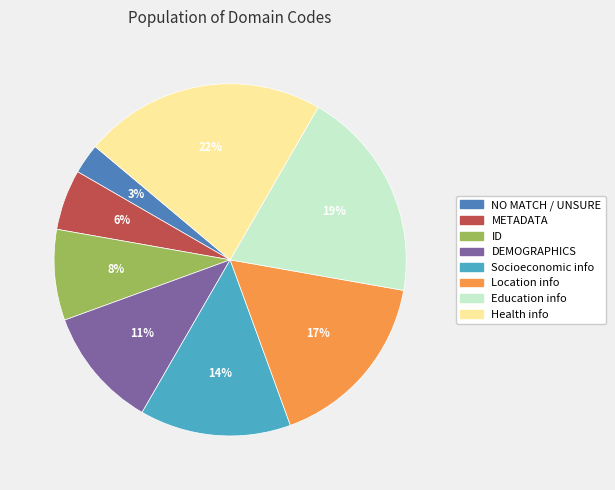

Is the sum of Socioeconomic info and ID greater than half?

No